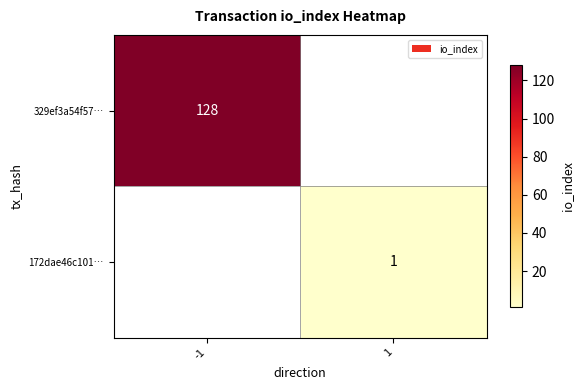

True or false: 329ef3a54f57… has a value of 128 at -1.

True